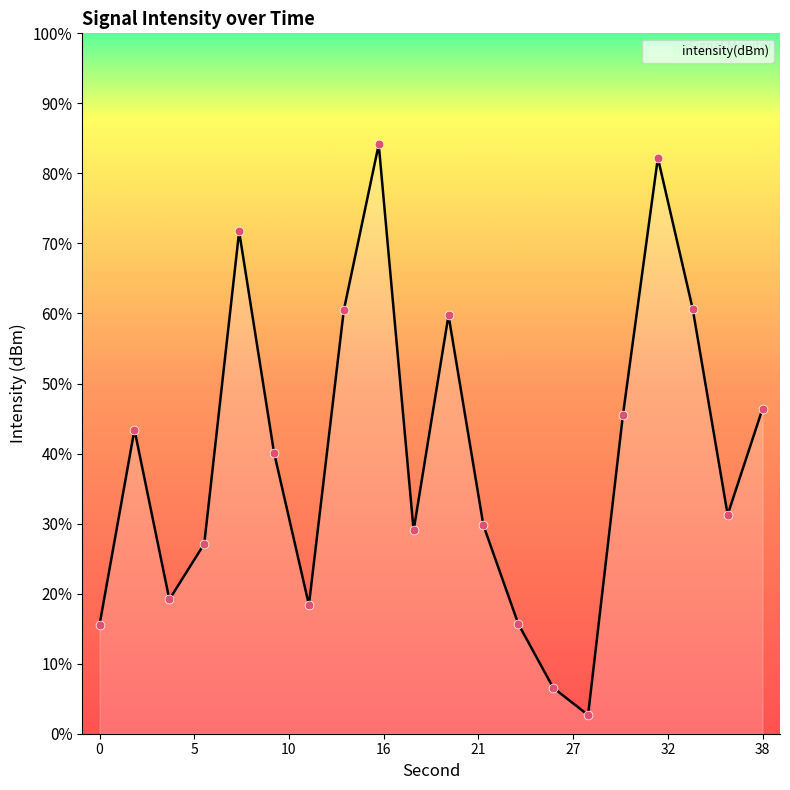

Between 32 and 38, which is larger?

32